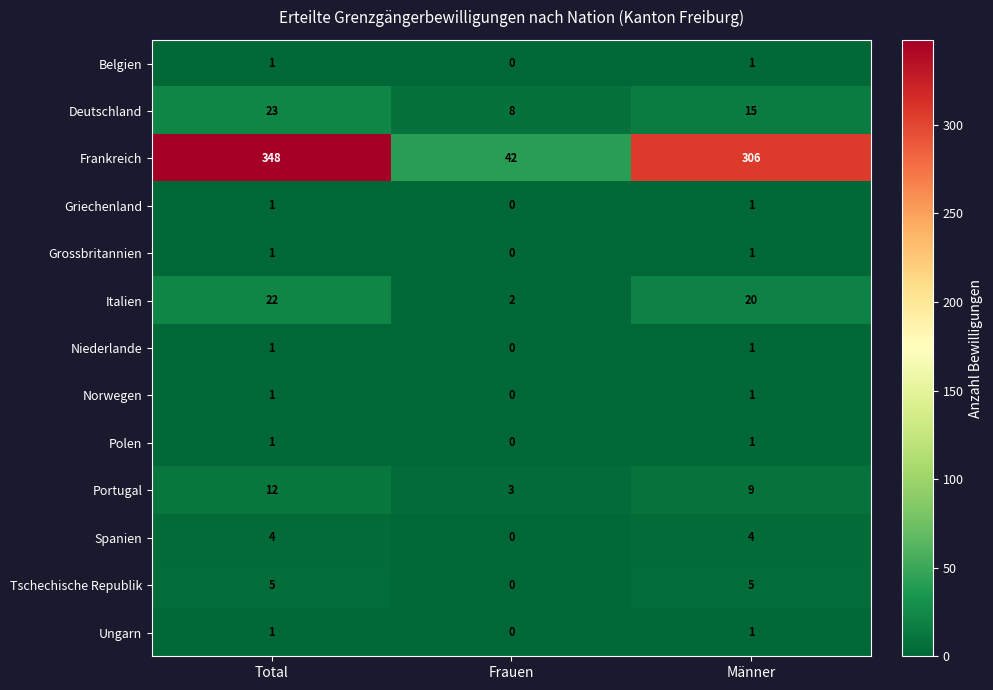

At which category is the sum across all series the highest?

Total